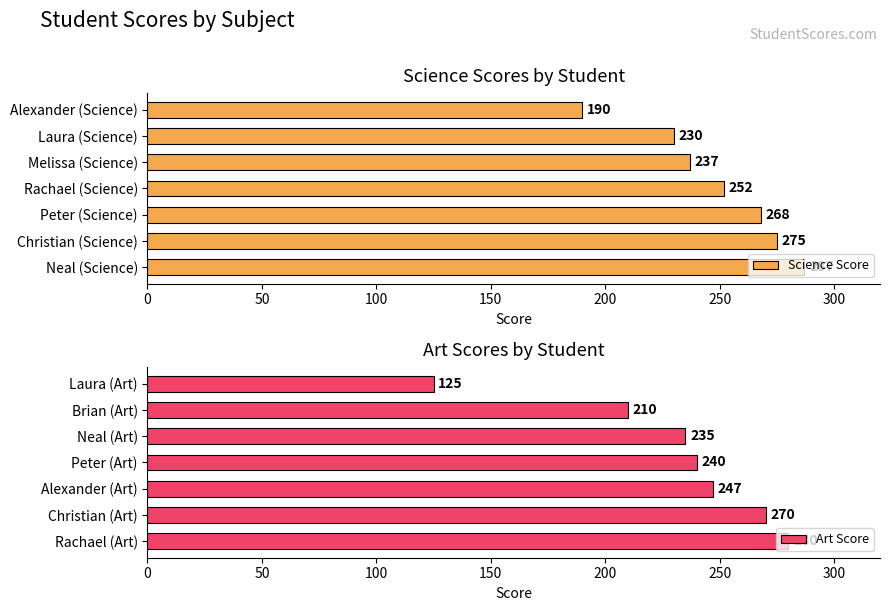

Which series has the largest total across all categories?

Science Score